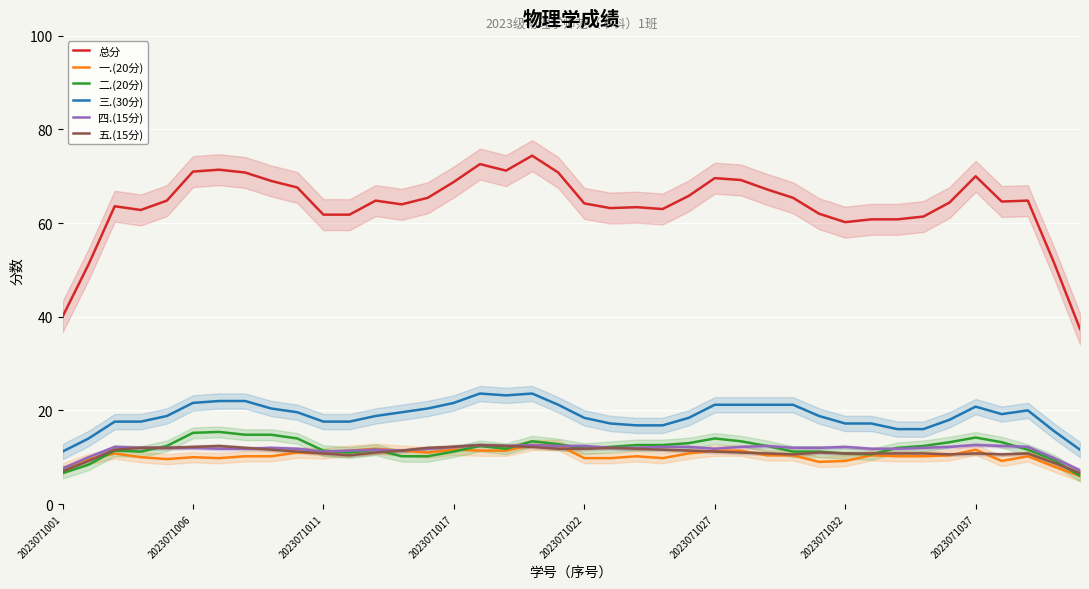

How many lines are shown in the chart?

6